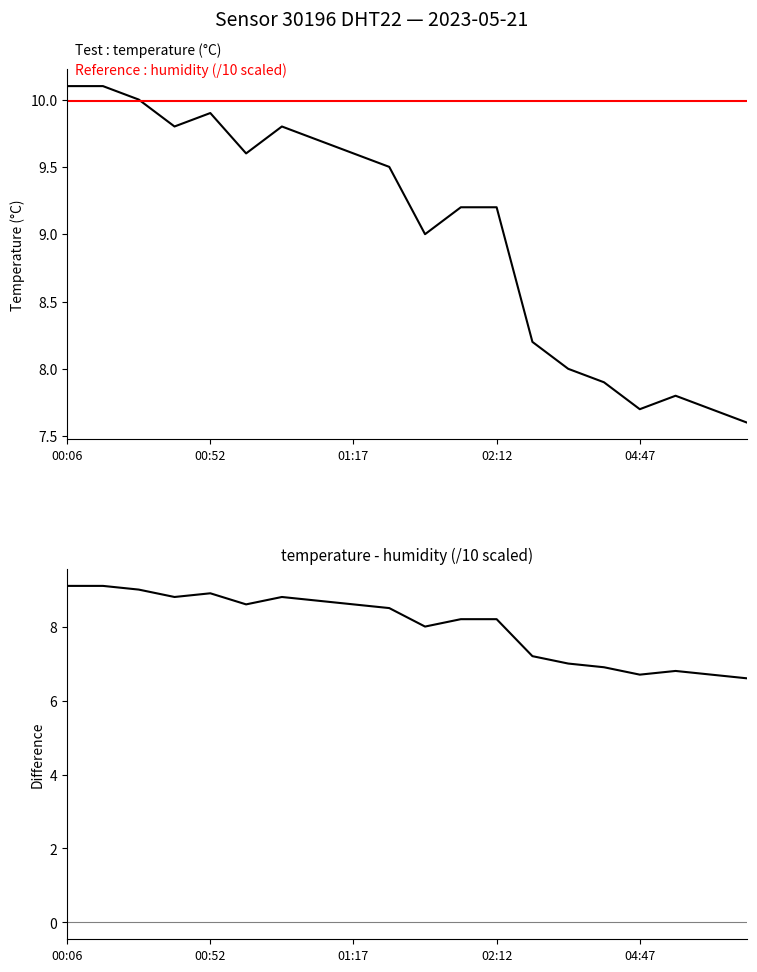

How many values in the temperature - humidity(/10) series are below 8?

7